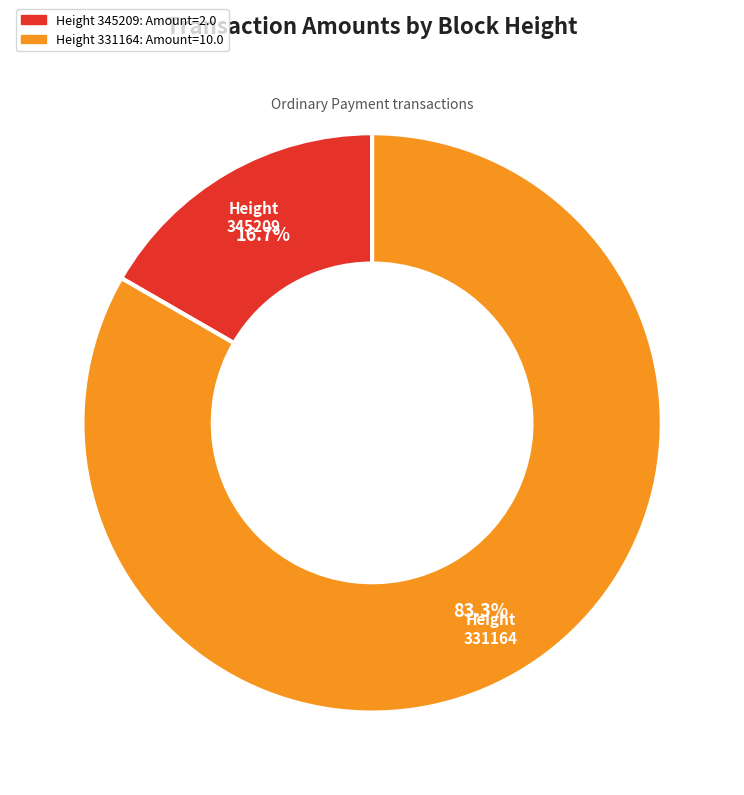

To the nearest percent, what is the combined percentage of 345209 and 331164?

100%